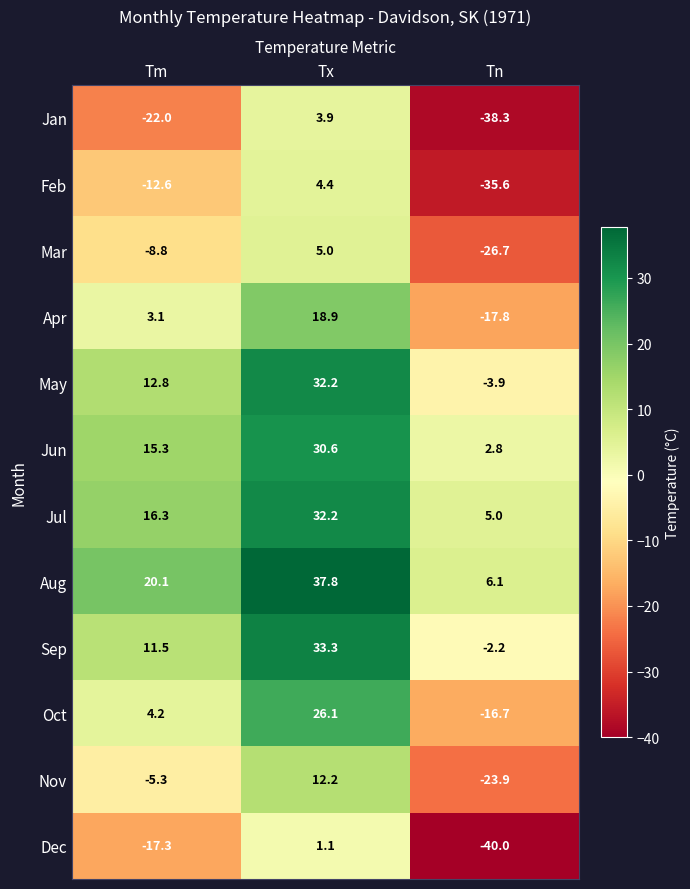

What is the average value of the Mar series?

-10.2